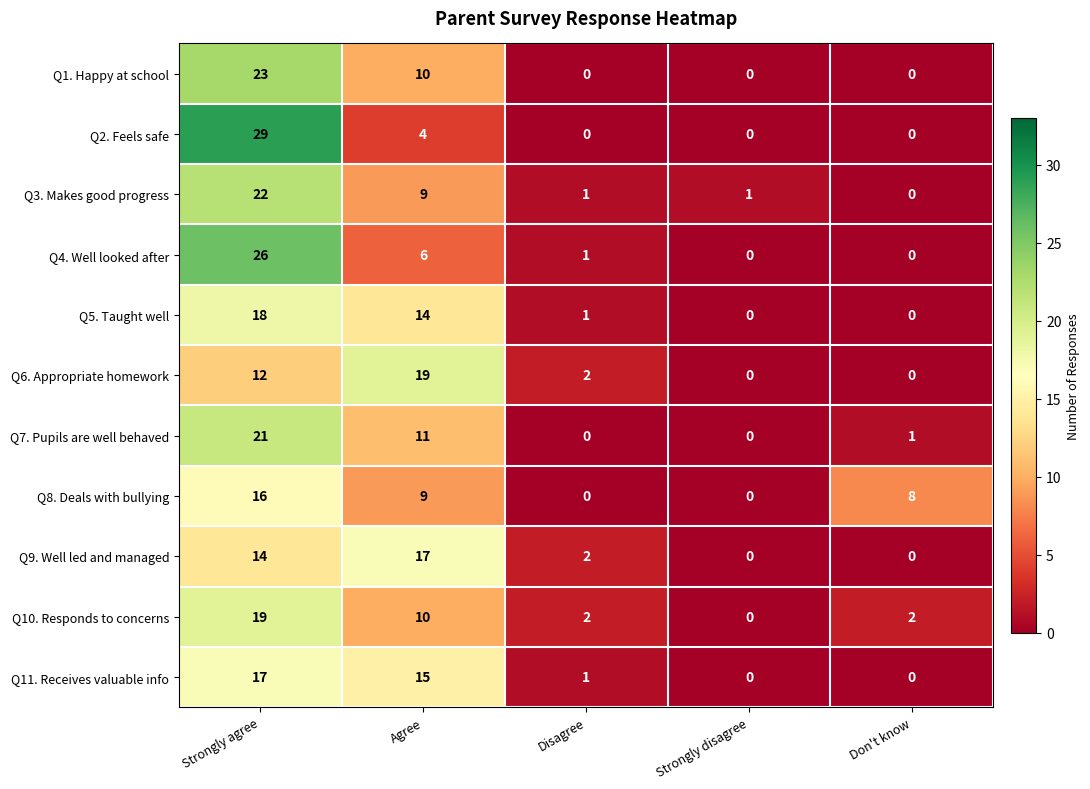

What is the difference between the maximum and minimum values in the Q9. Well led and managed series?

17